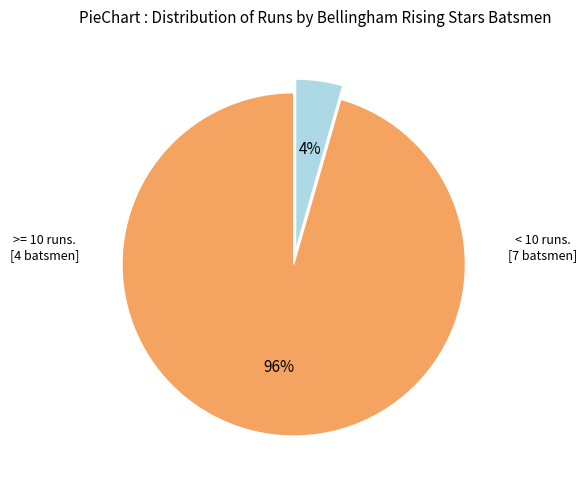

To the nearest percent, what is the average slice percentage?

50%